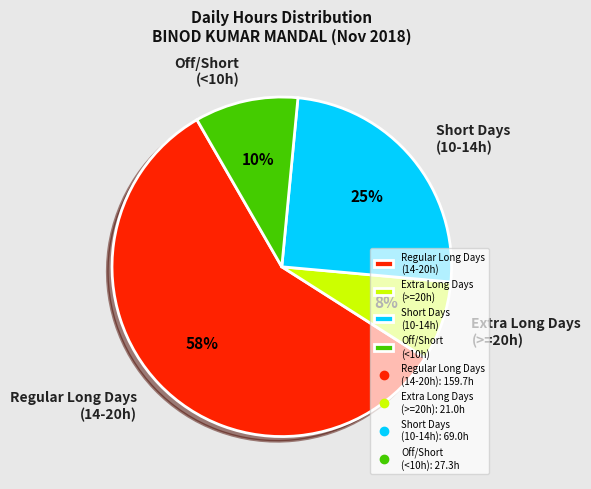

Which slice is the largest?

Regular Long Days (14-20h)